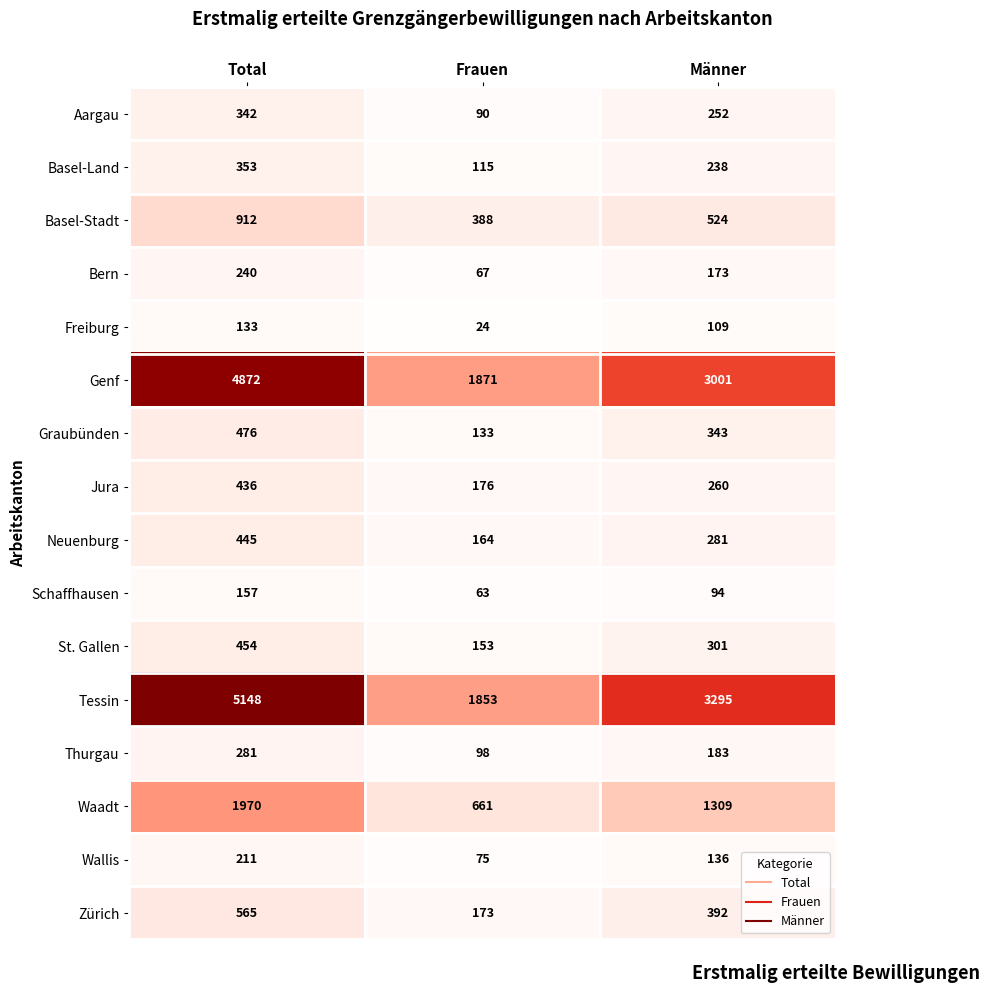

What is the smallest value displayed?

24